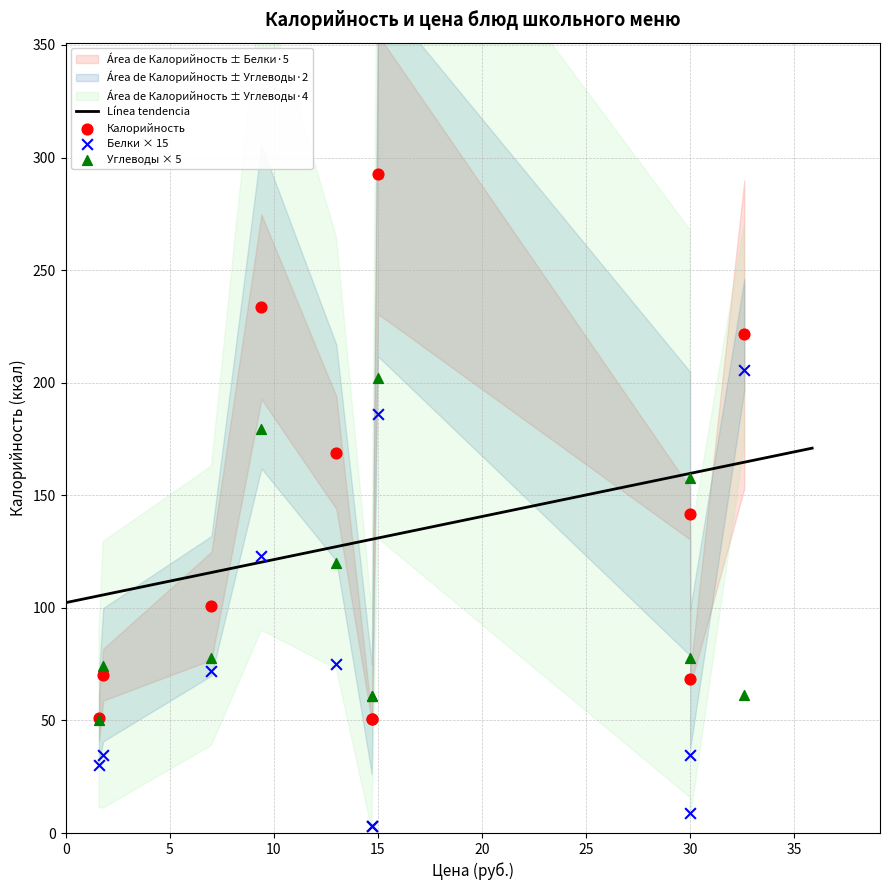

Across all series, what Y value is closest to 147?

141.8